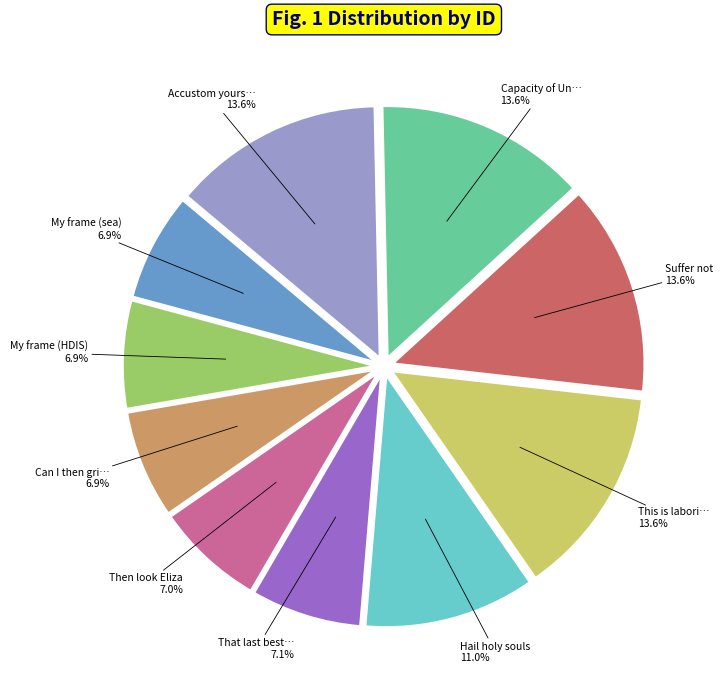

Does any single category account for the majority?

No